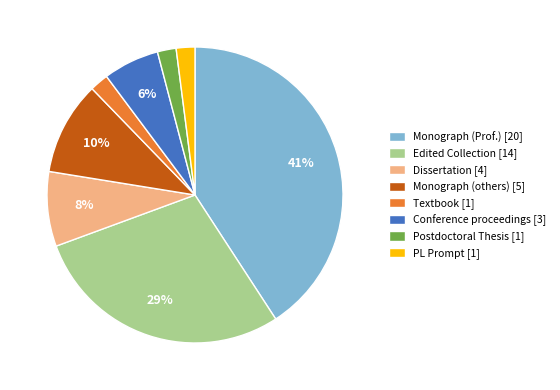

The Edited Collection slice represents 15% of the pie. True or false?

False